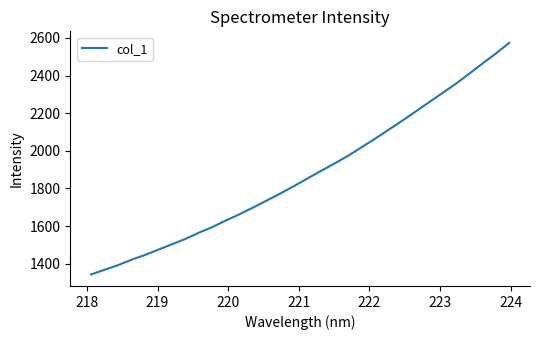

What is the greatest value displayed?

2573.2